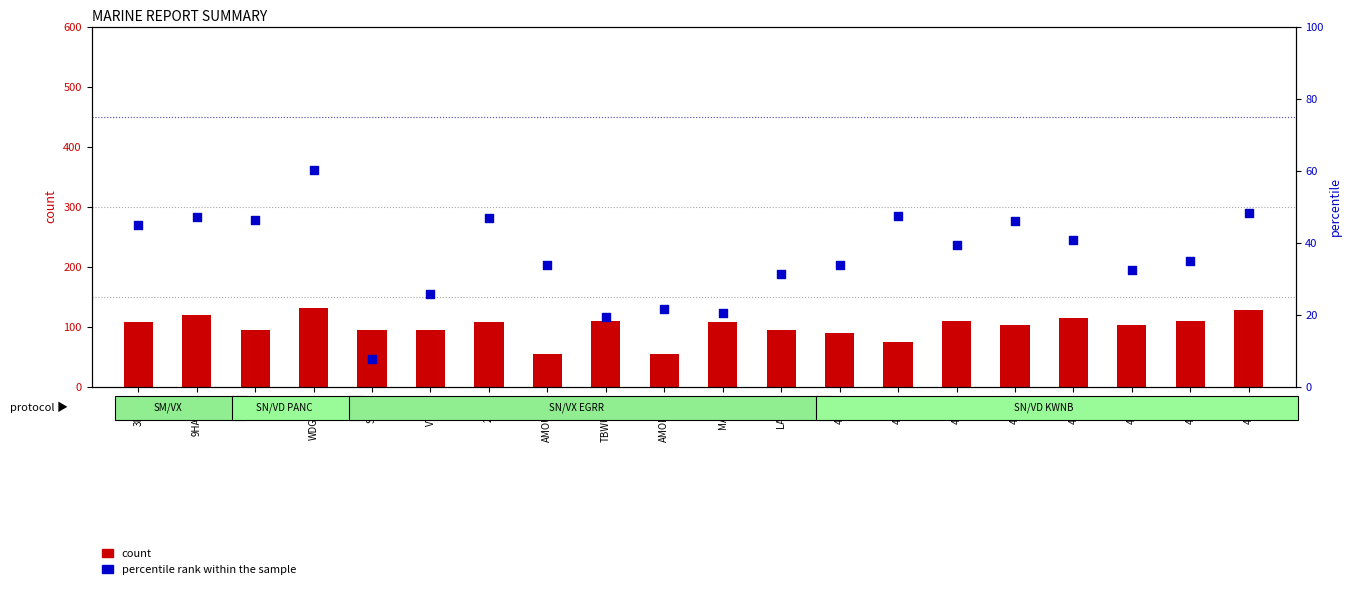

Which series contains the lowest Y value?

percentile rank within the sample